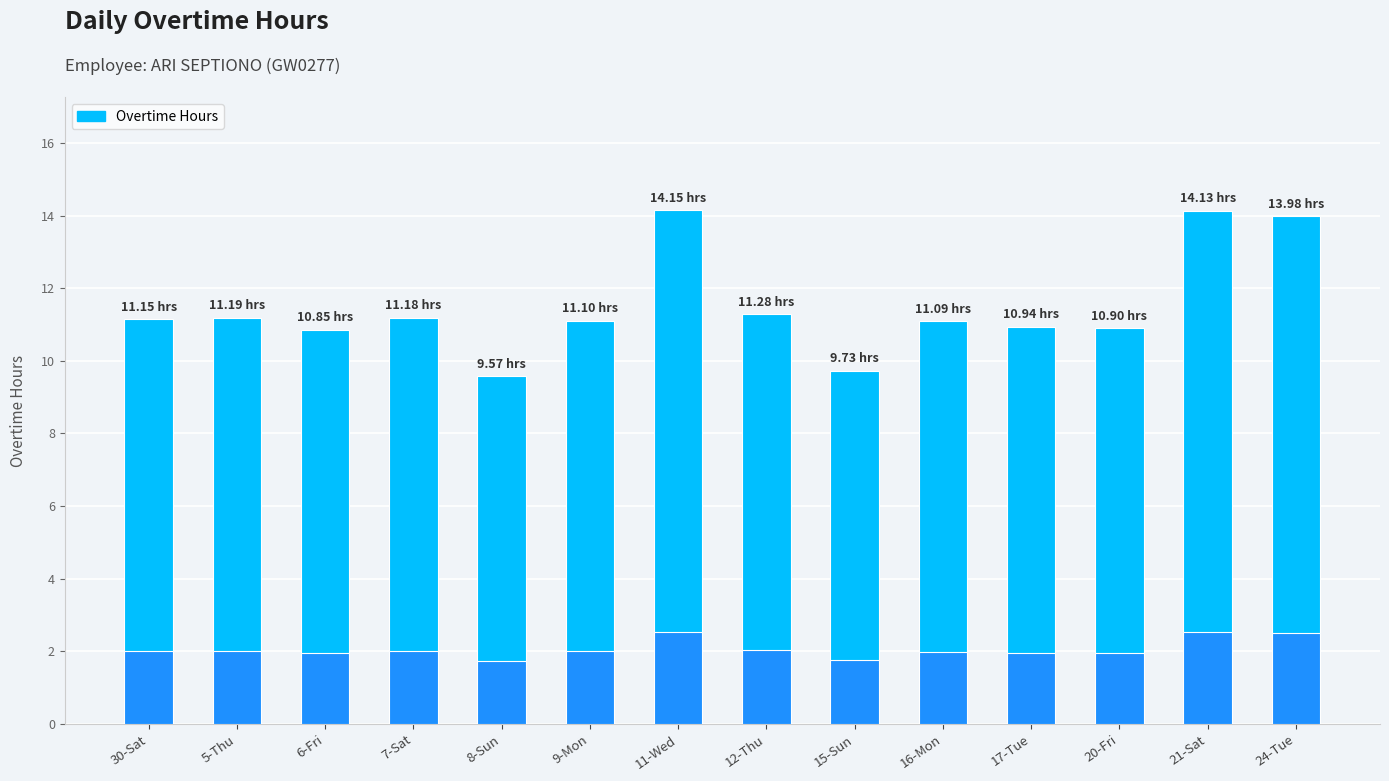

Which label corresponds to the largest value in the chart?

11-Wed